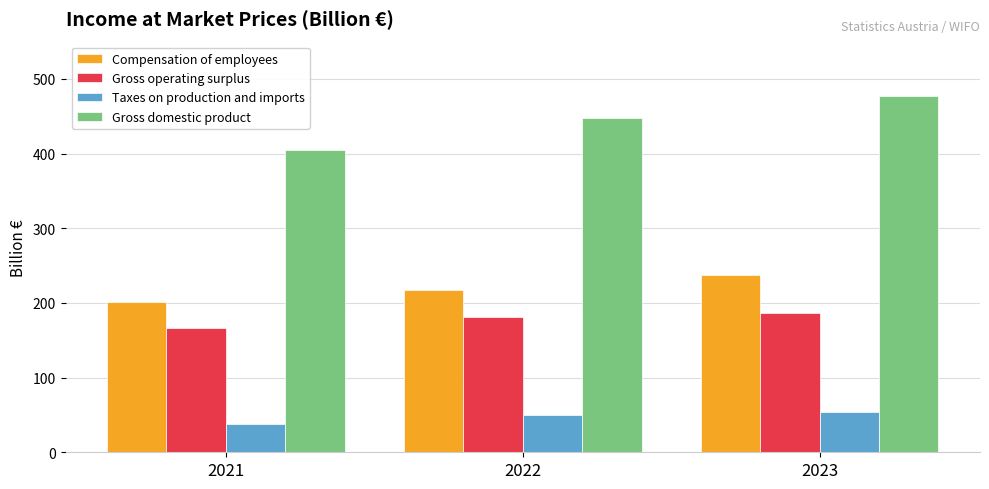

What is the spread (max minus min) of values at 2021?

367.9